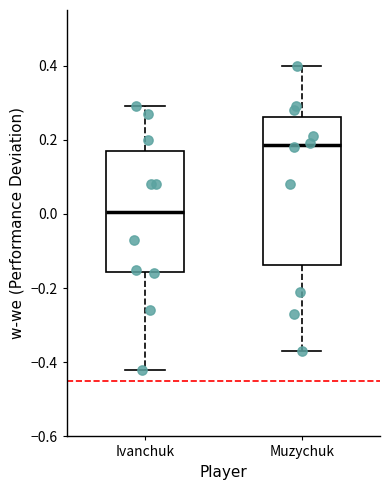

Comparing the boxes themselves (not the whiskers), which one is the tallest?

Muzychuk